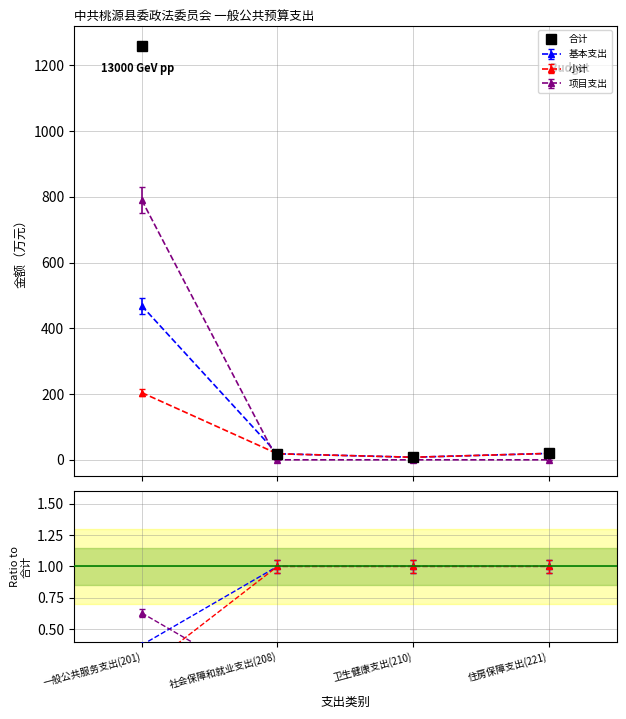

What is the approximate value at 住房保障支出(221)?

19.5